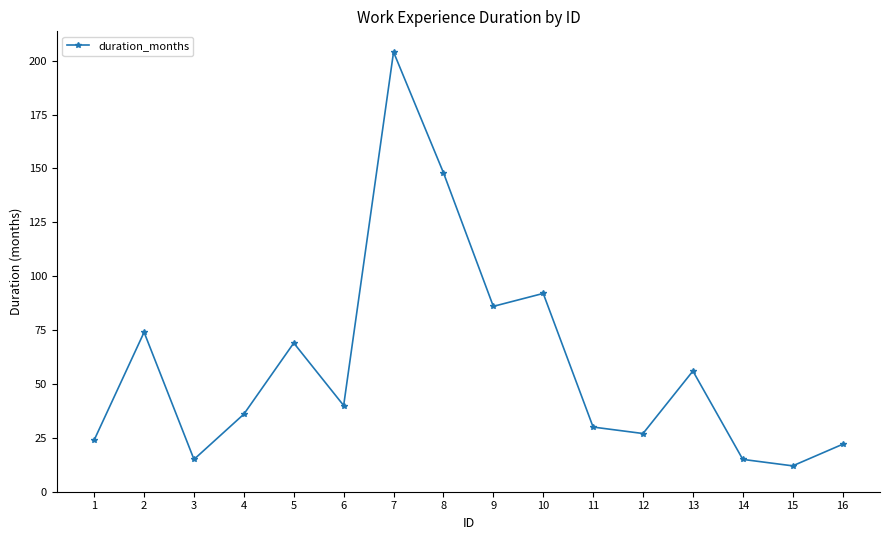

Between 1 and 3, which is larger?

1